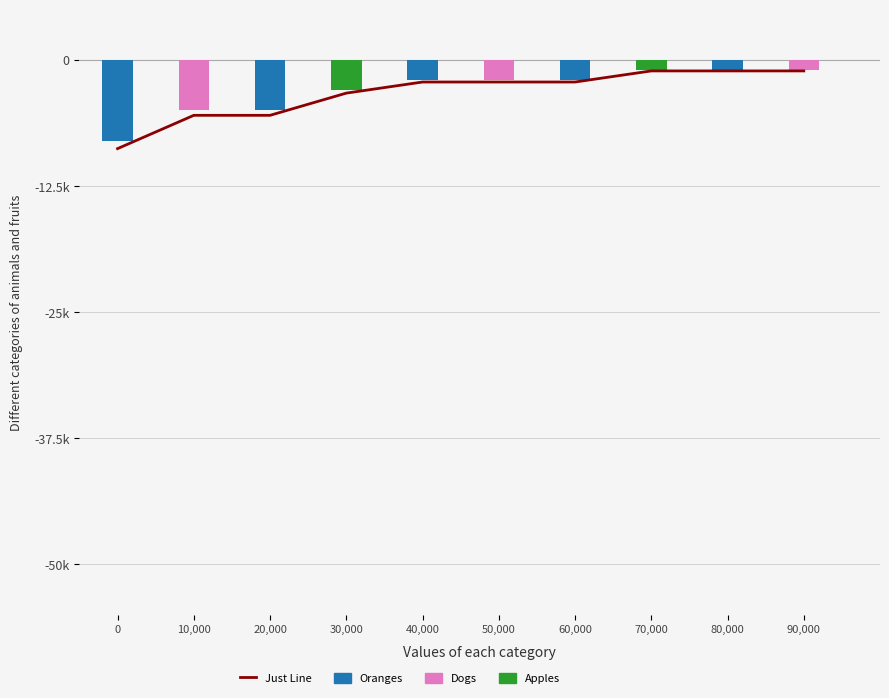

What position from the left is 90,000?

10